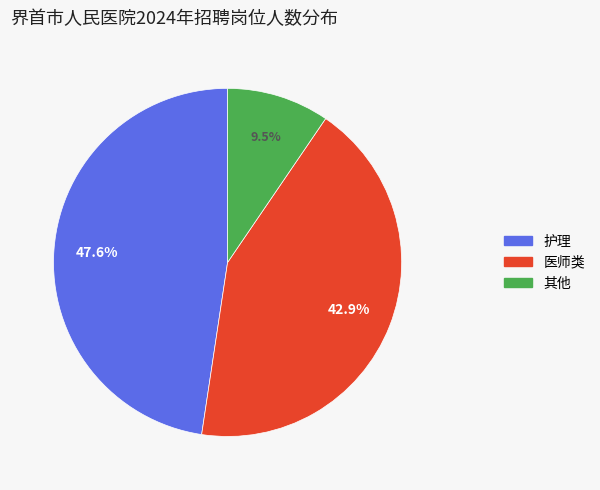

Is there a majority slice in this chart?

No